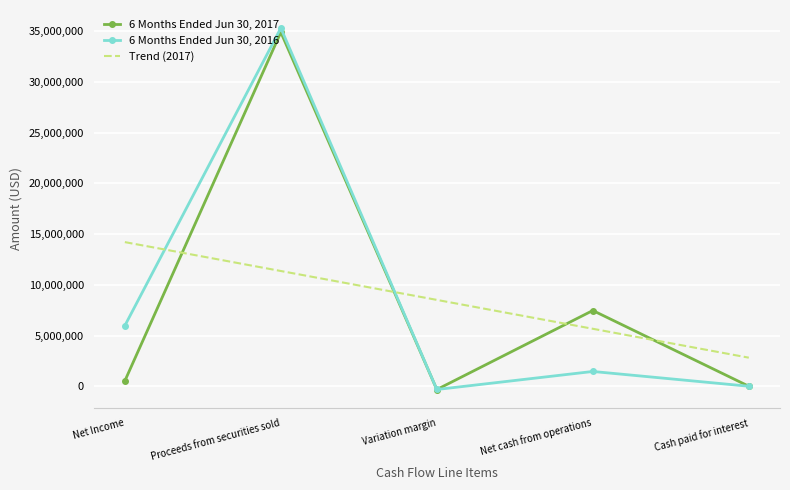

What is the lowest value of the 6 Months Ended Jun 30, 2016 series?

-320571.0